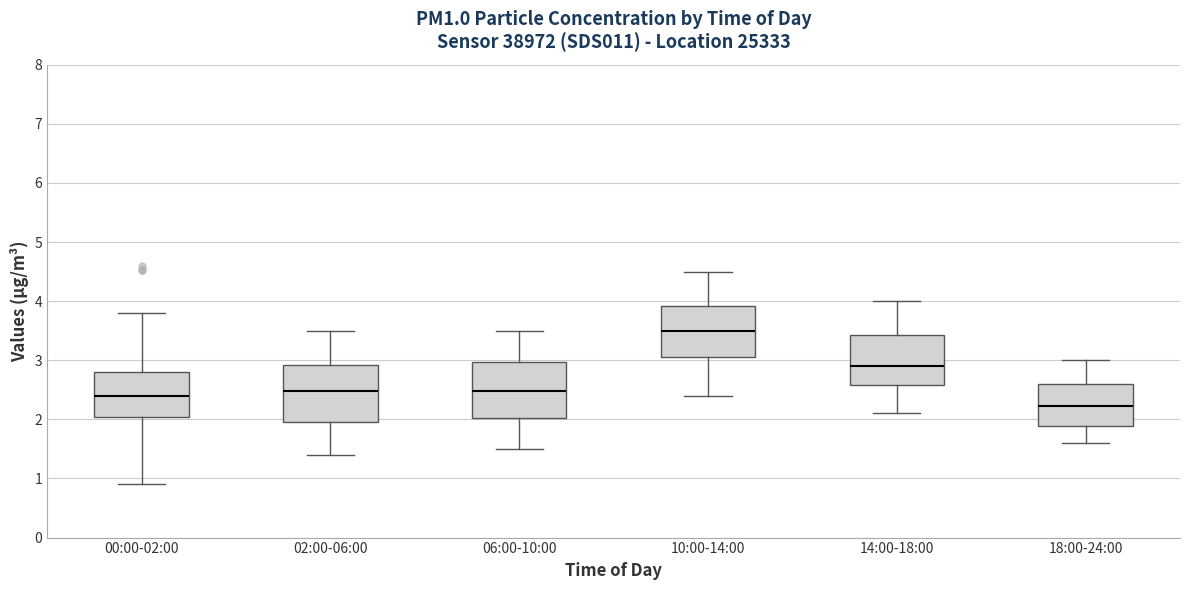

Reading left to right, transcribe this box plot: for each box, give where its median line is, the range the box spans, and where its two whiskers end, as read against the y-axis. The values are not printed on the chart, so give them approximately, as read against the axis.

00:00-02:00: median 2.4, box 2.0 to 2.8, whiskers 0.9 to 3.8
02:00-06:00: median 2.5, box 2.0 to 2.9, whiskers 1.4 to 3.5
06:00-10:00: median 2.5, box 2.0 to 3.0, whiskers 1.5 to 3.5
10:00-14:00: median 3.5, box 3.1 to 3.9, whiskers 2.4 to 4.5
14:00-18:00: median 2.9, box 2.6 to 3.4, whiskers 2.1 to 4.0
18:00-24:00: median 2.2, box 1.9 to 2.6, whiskers 1.6 to 3.0